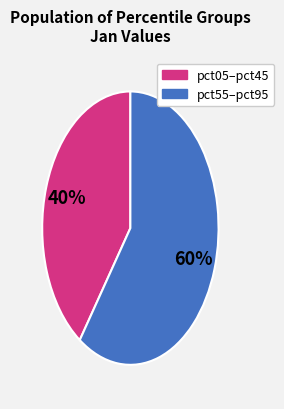

To the nearest percent, what is the average slice percentage?

50%